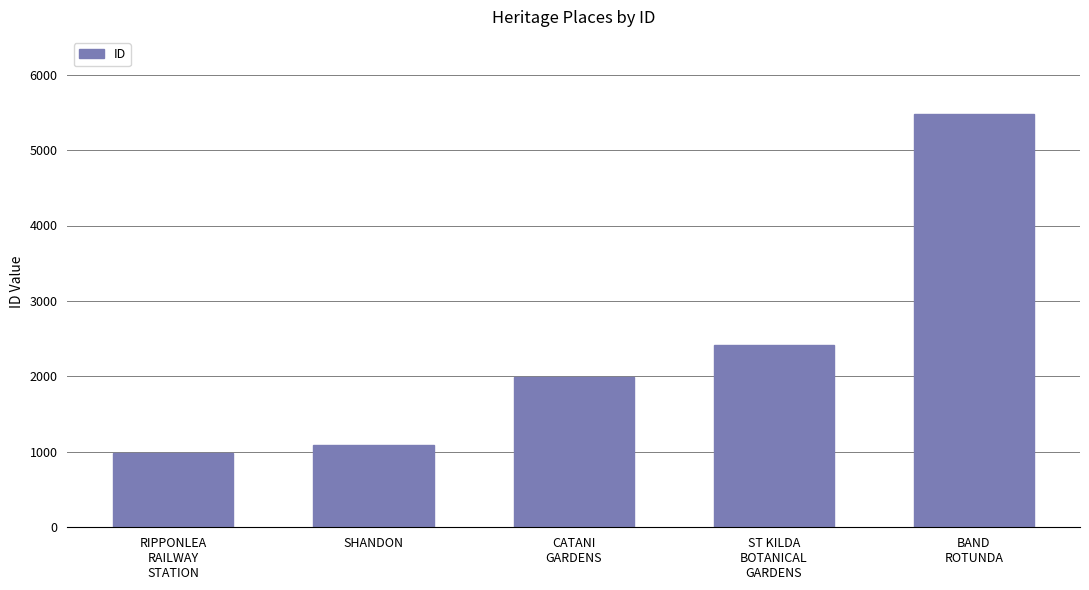

What is the approximate value at ST KILDA
BOTANICAL
GARDENS, to the nearest 50?

2400